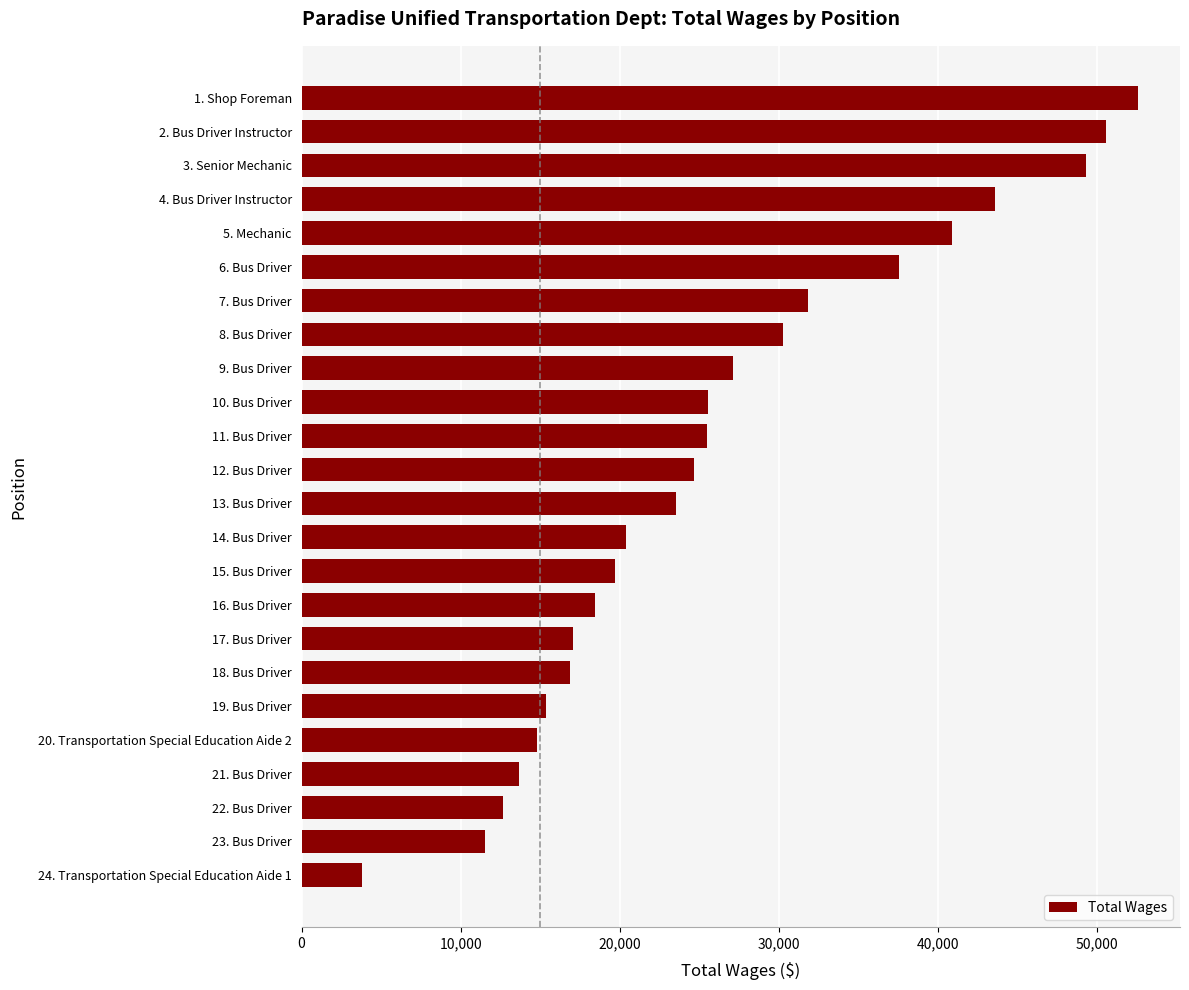

What is the greatest value displayed?

52617